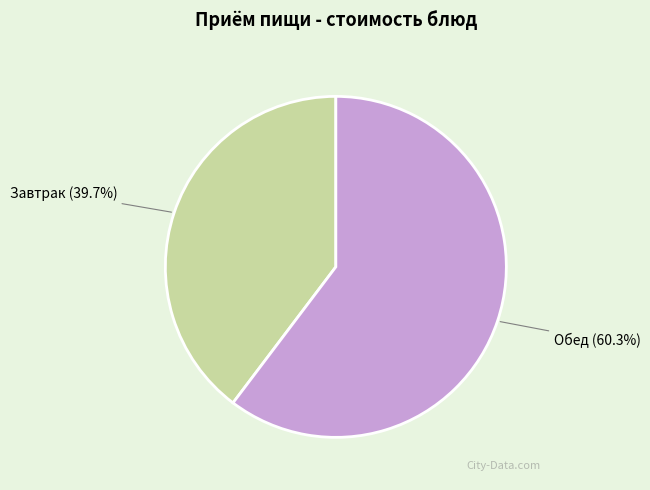

Is there any slice that represents more than half of the pie?

Yes